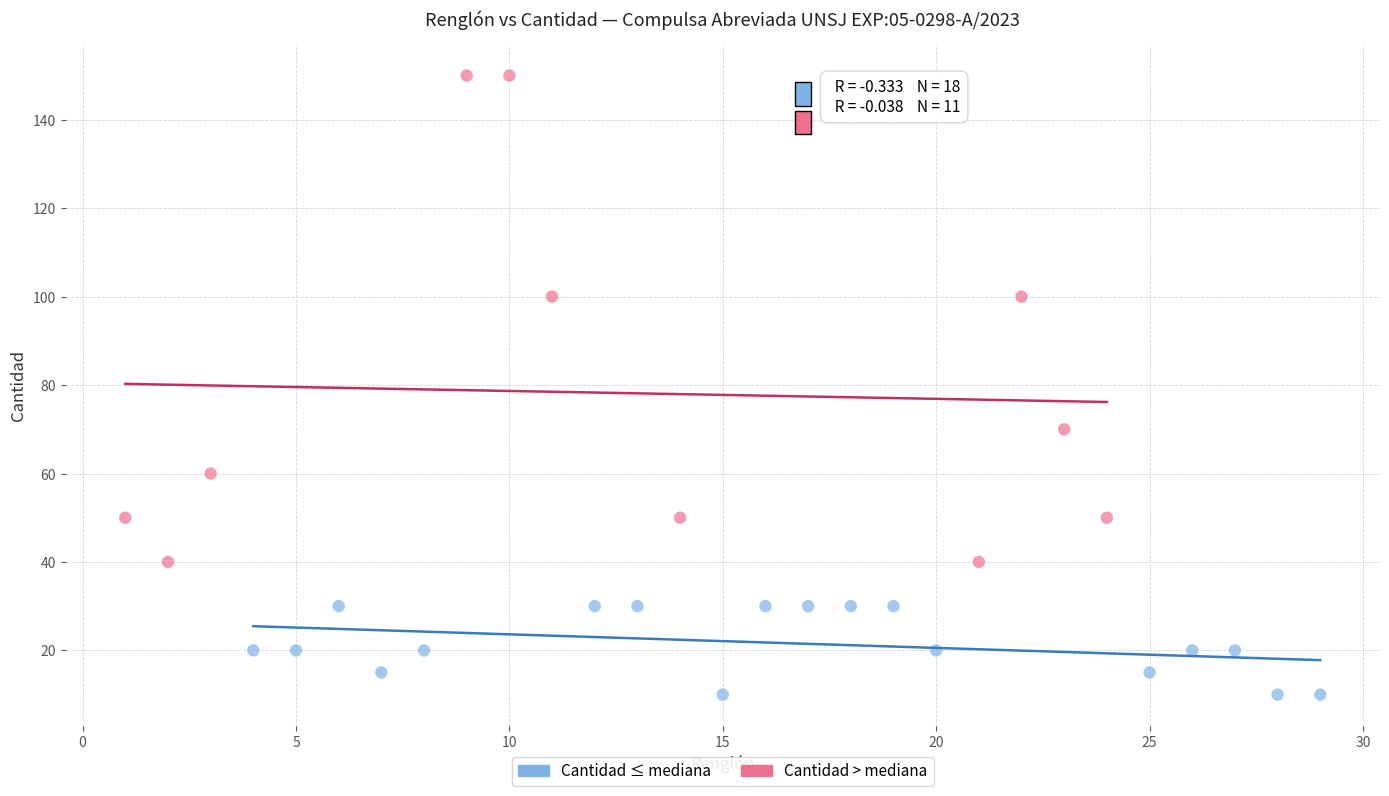

Which series has the largest Y range (max minus min)?

Cantidad > mediana